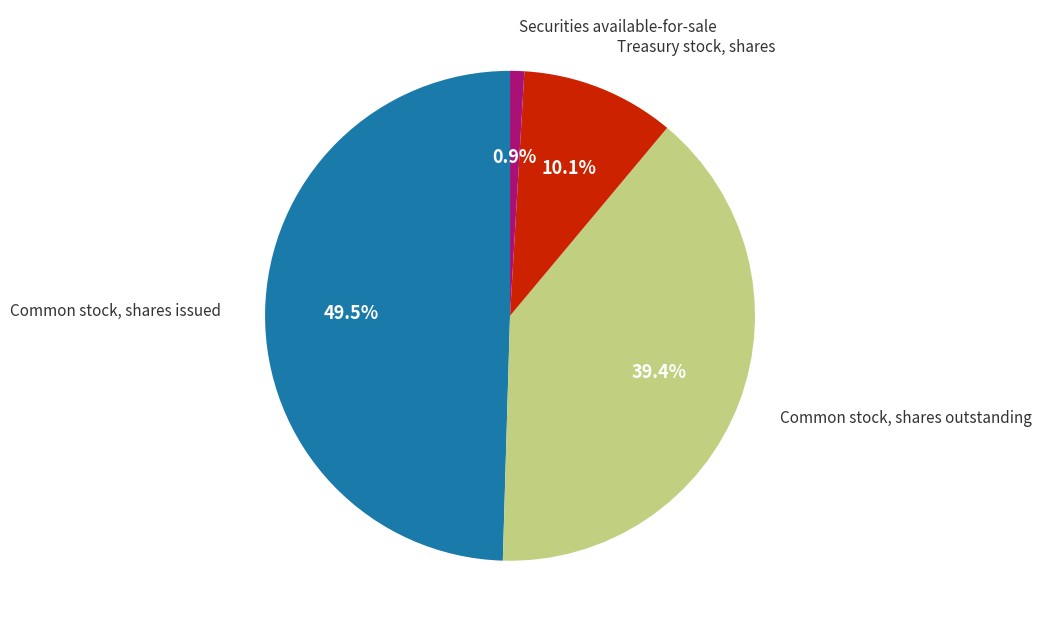

Is there any slice that represents more than half of the pie?

No